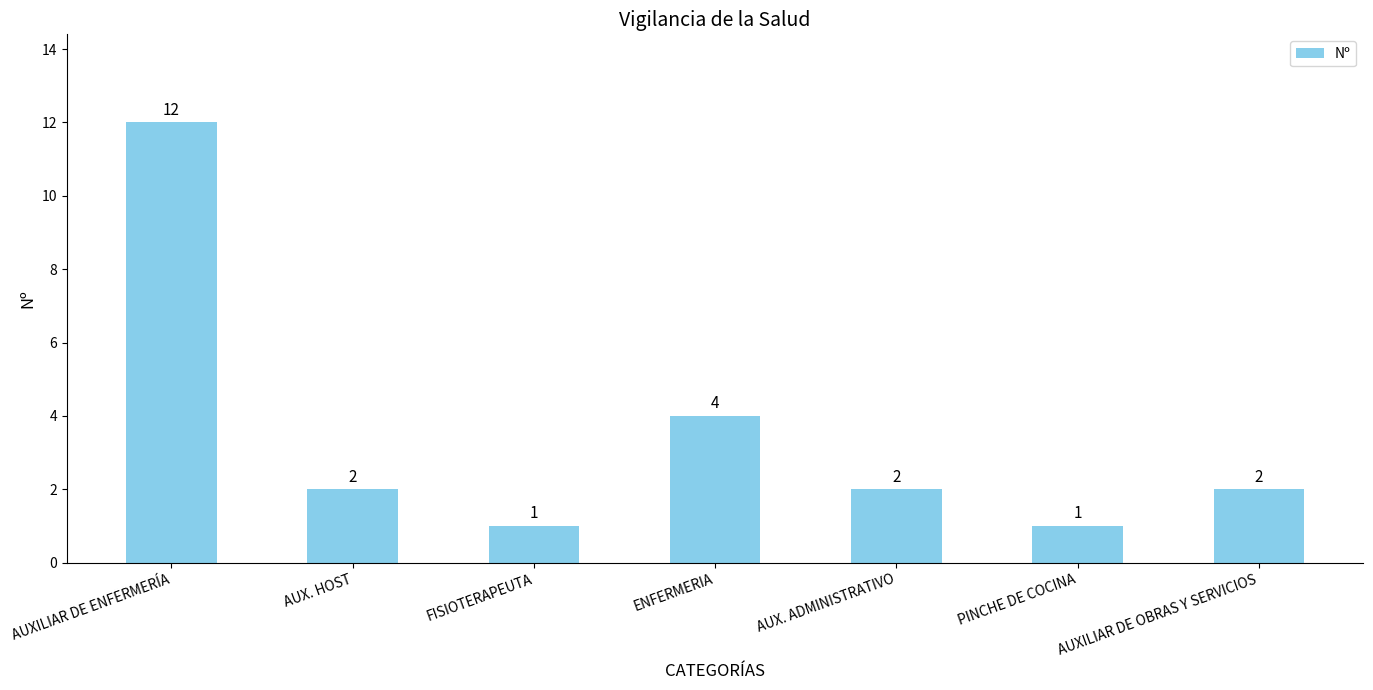

Reading right to left, extract all data points from this chart.

2	1	2	4	1	2	12